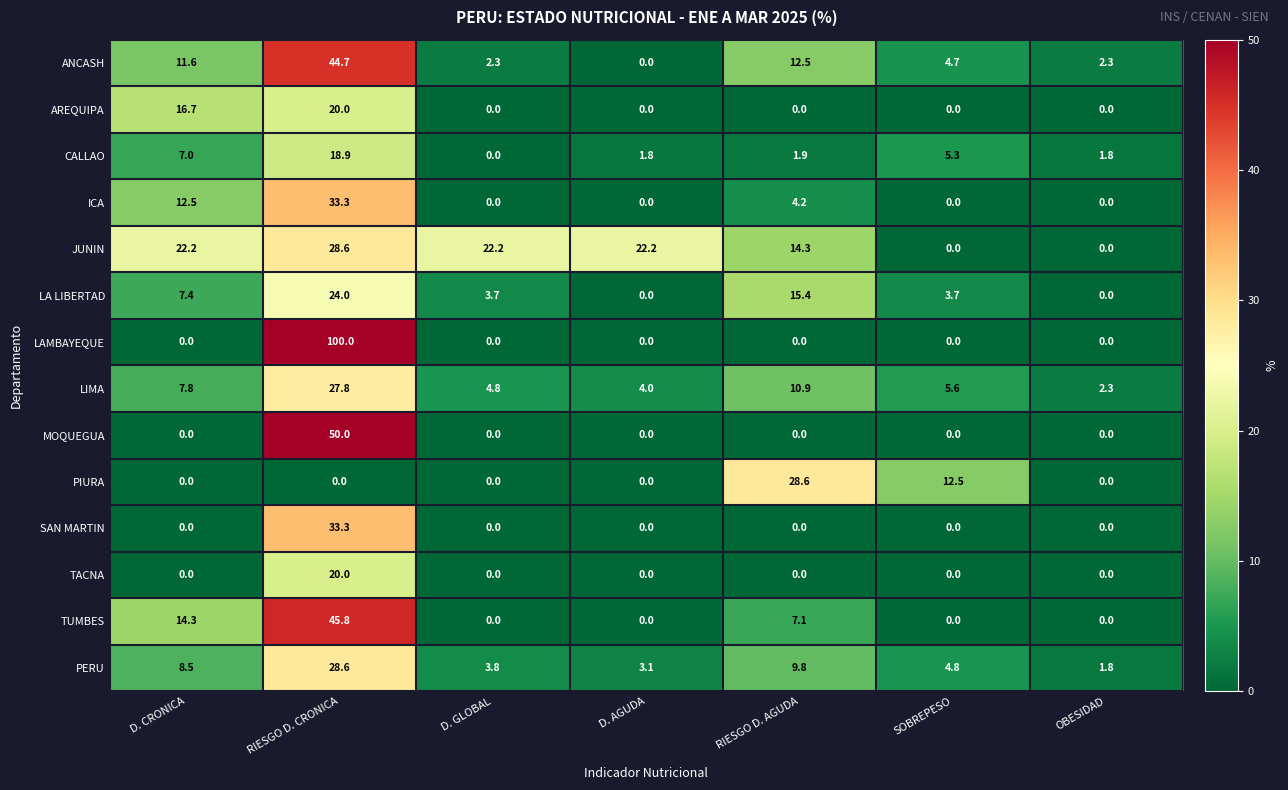

Which category has the highest value in the AREQUIPA series?

RIESGO D. CRONICA